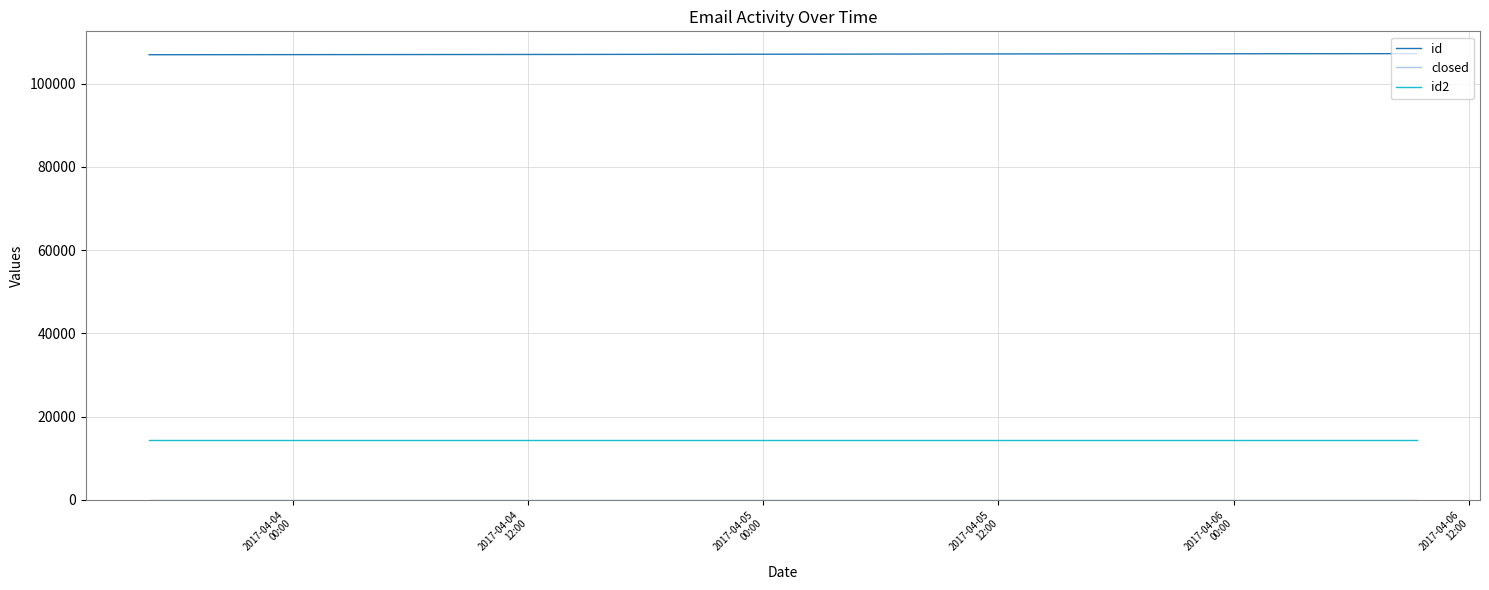

True or false: id and id2 cross at least once.

False